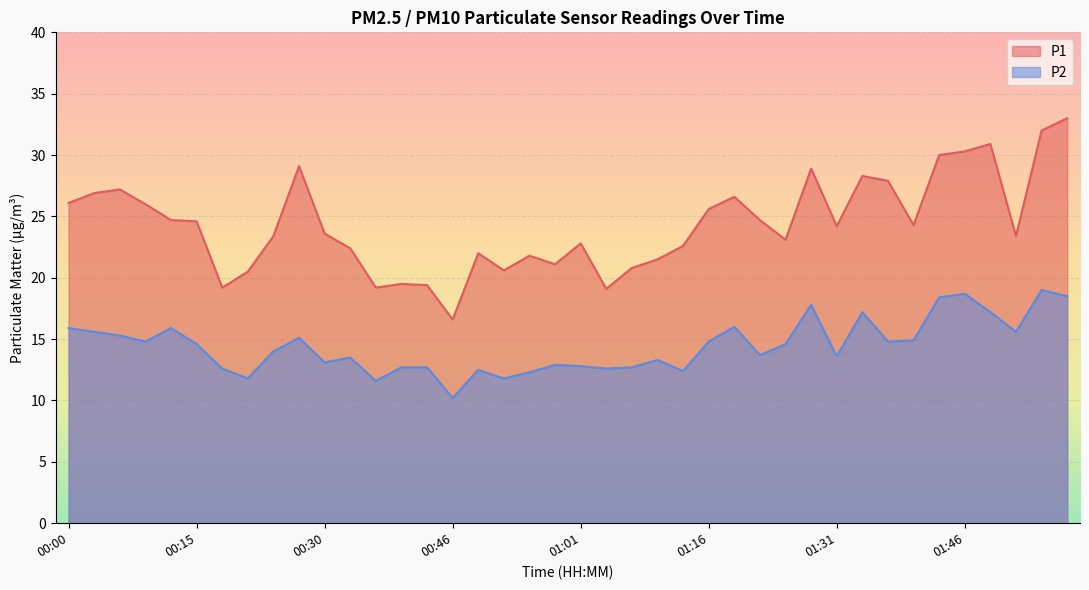

Which series has the largest total across all categories?

P1